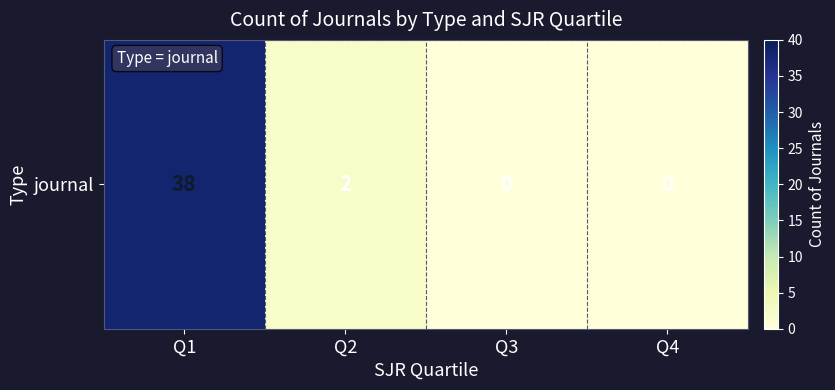

What is the greatest value displayed?

38